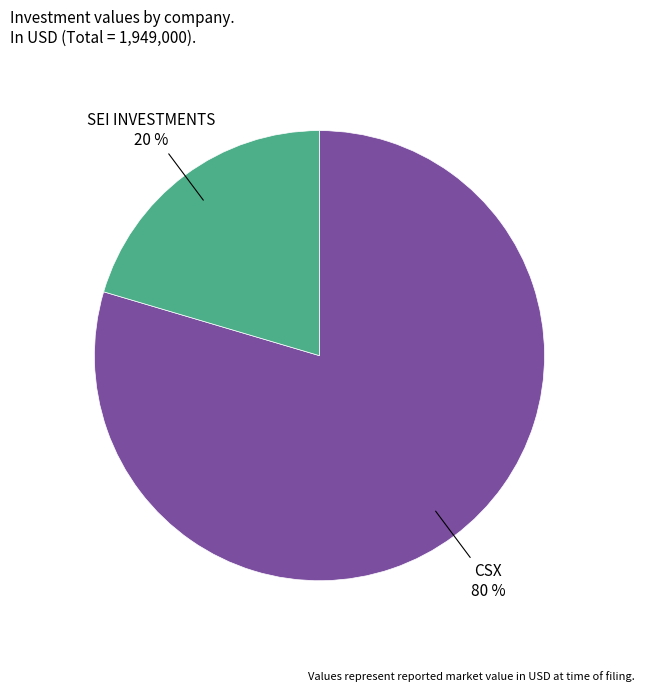

How many slices are in this pie chart?

2